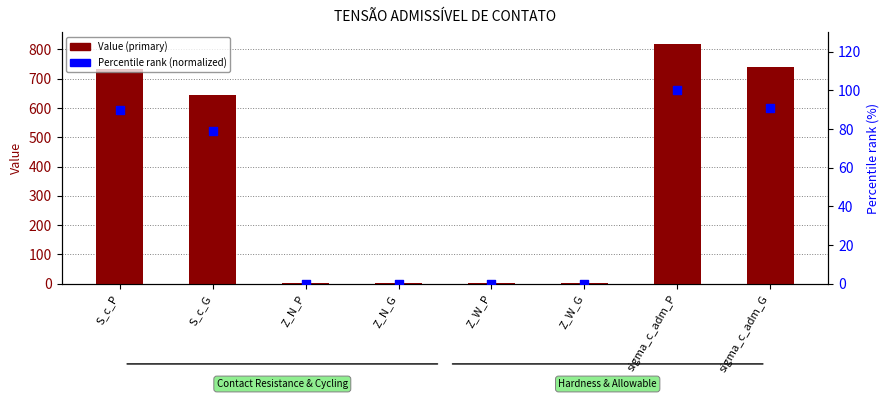

At which category is the sum across all series the highest?

sigma_c_adm_P